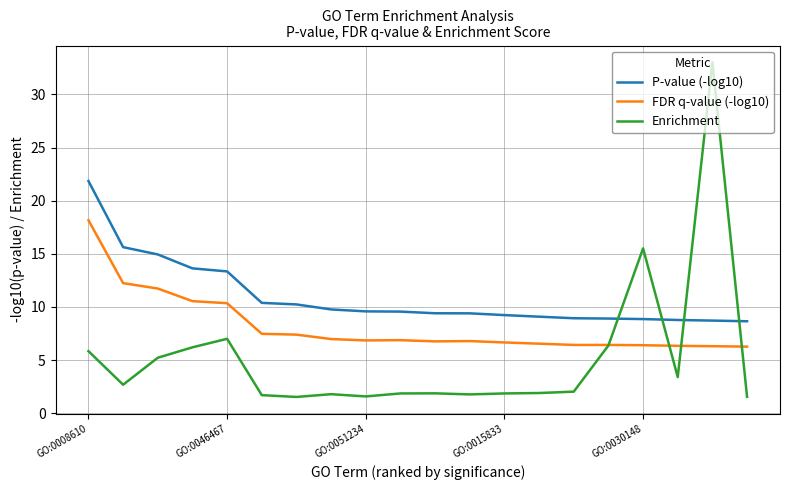

What is the highest value of the FDR q-value (-log10) series?

18.2